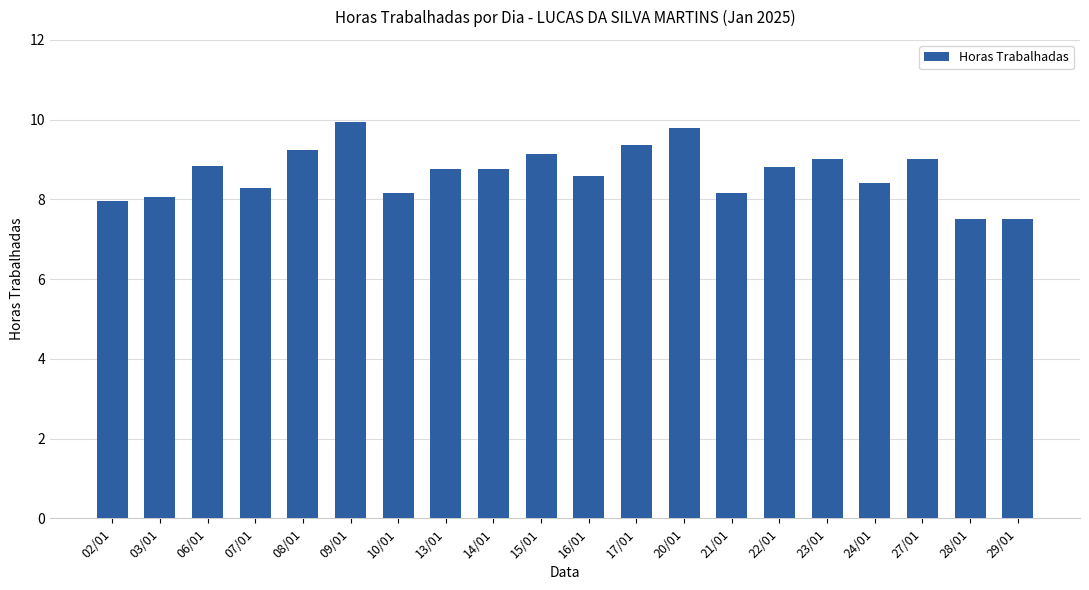

What is the greatest value displayed?

9.9